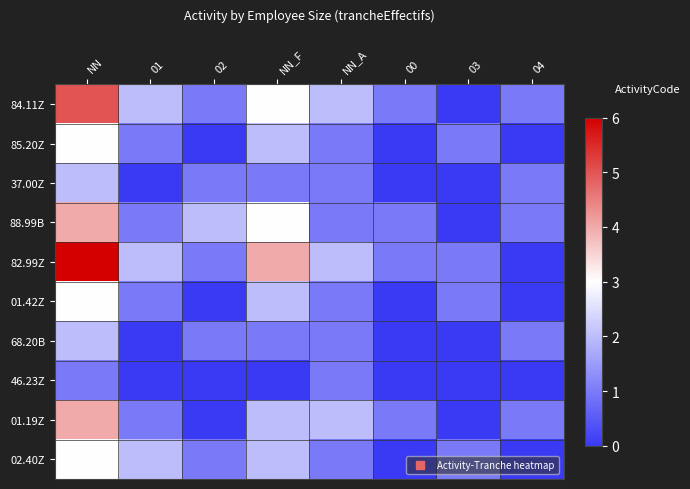

Which series has the largest total across all categories?

82.99Z